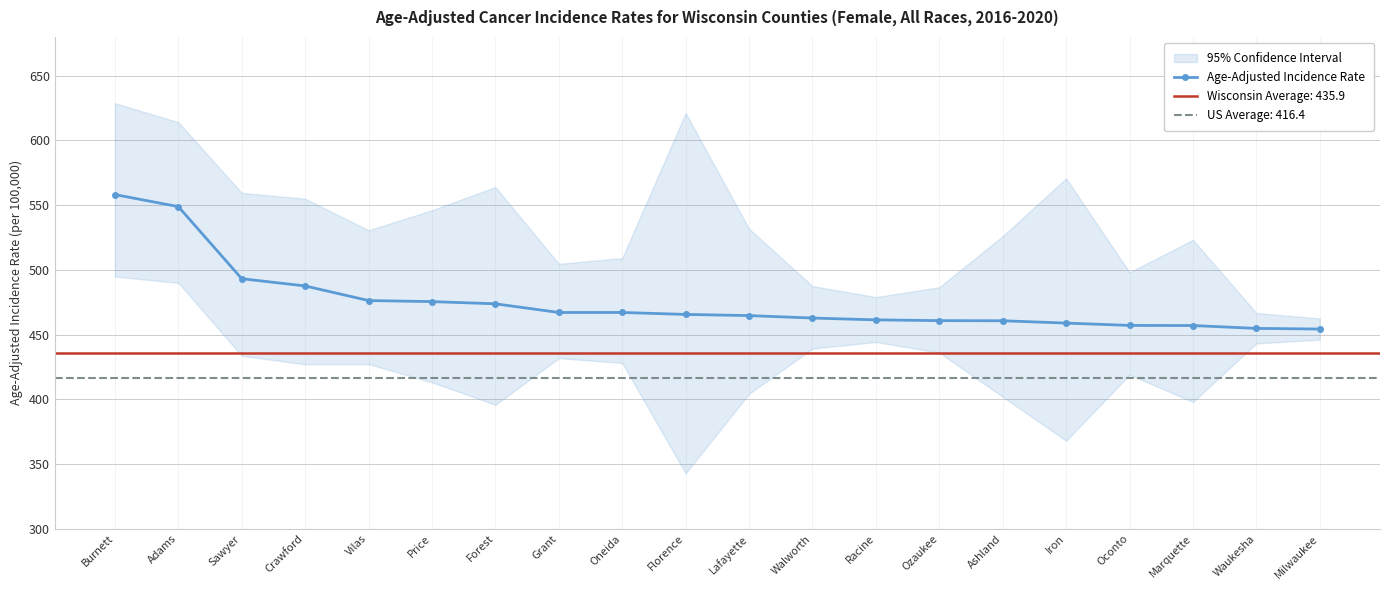

What is the label of the 13th point from the left?

Racine